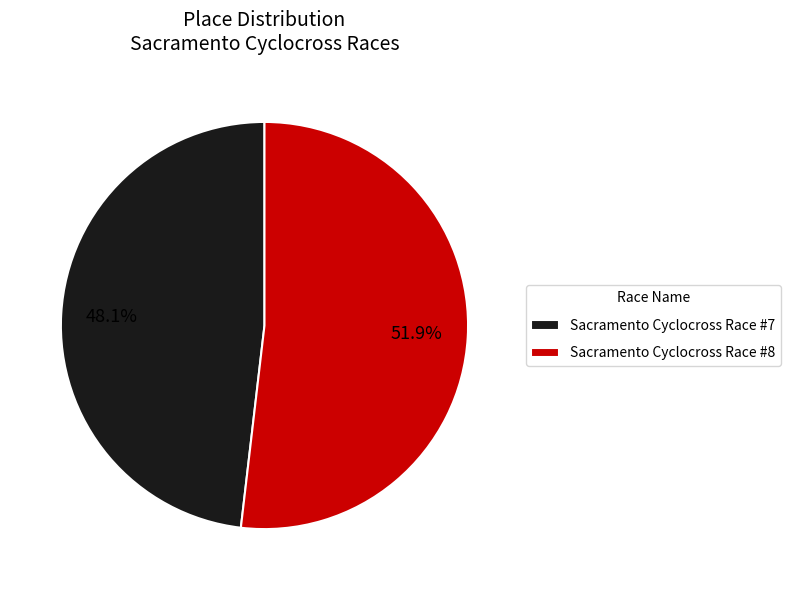

Is there a majority slice in this chart?

Yes